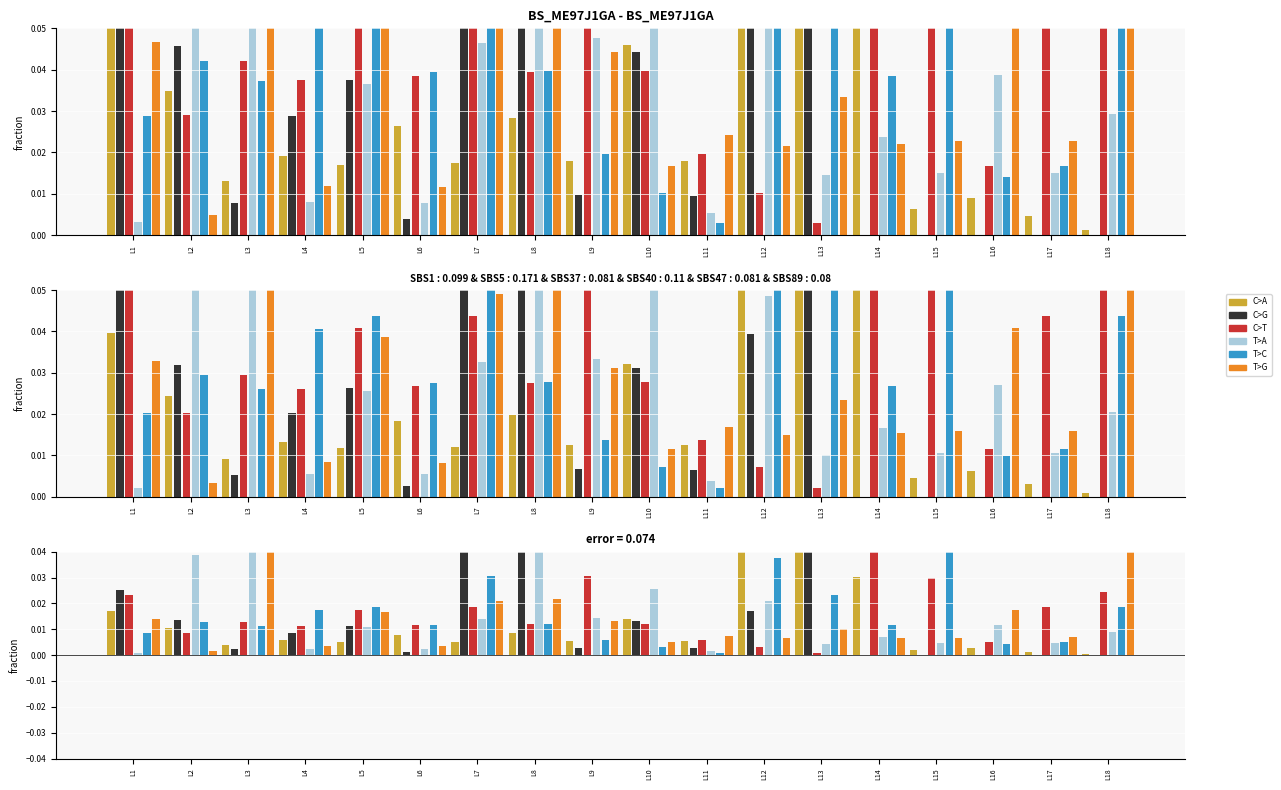

Is the value of T>G at L18 greater than the value of T>A at L6?

Yes